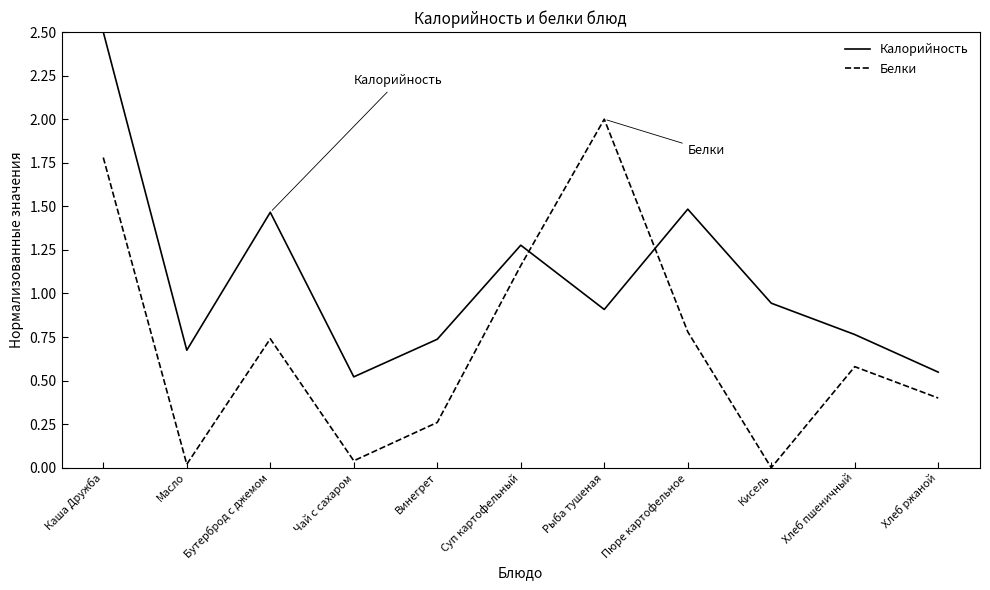

In Калорийность, how many points are lower than both neighbors (excluding endpoints)?

3